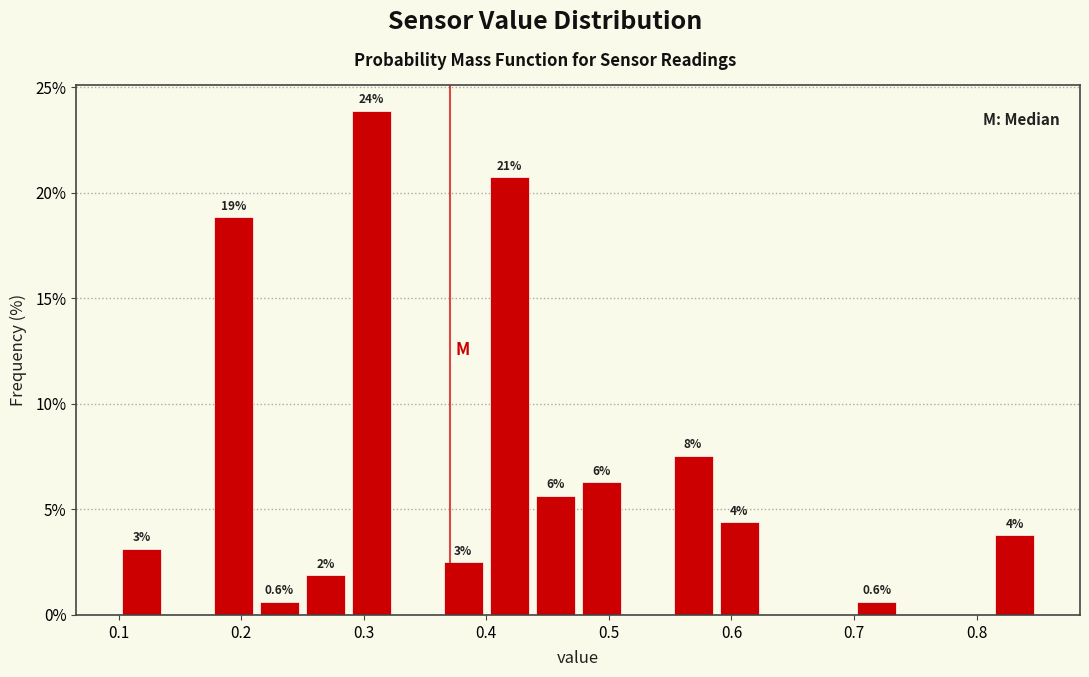

Read against the x-axis, roughly where is the centre of the tallest bar?

0.31